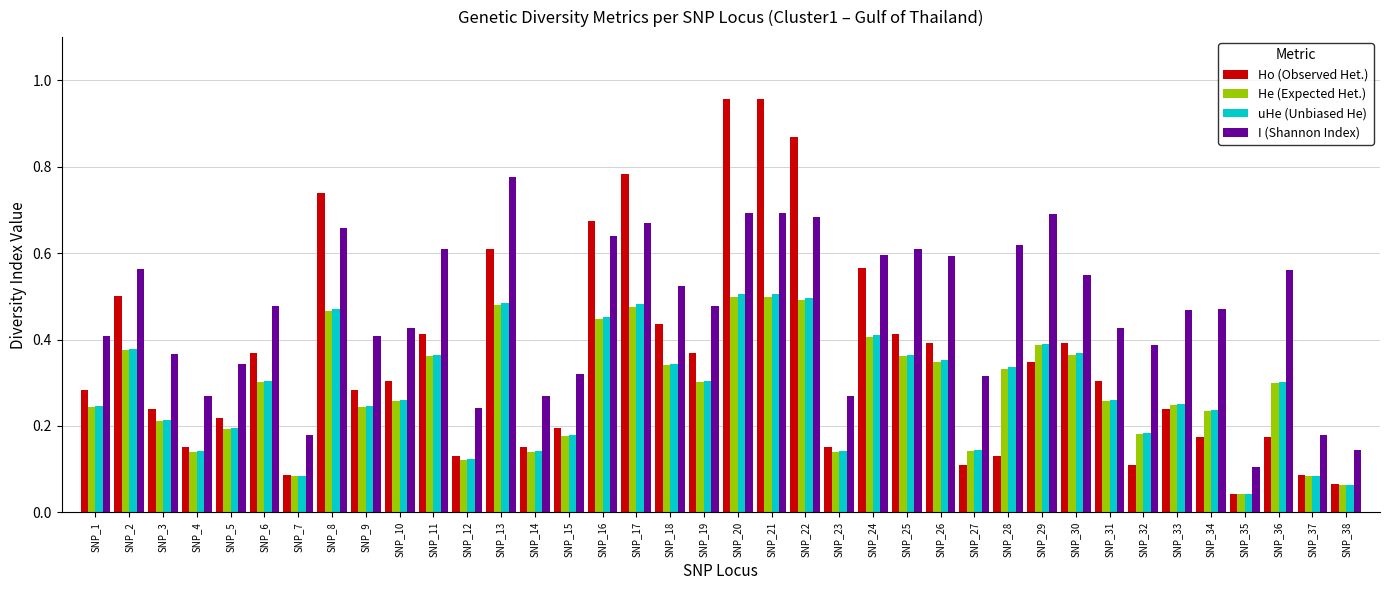

What is the sum of all Ho (Observed Het.) values?

13.4